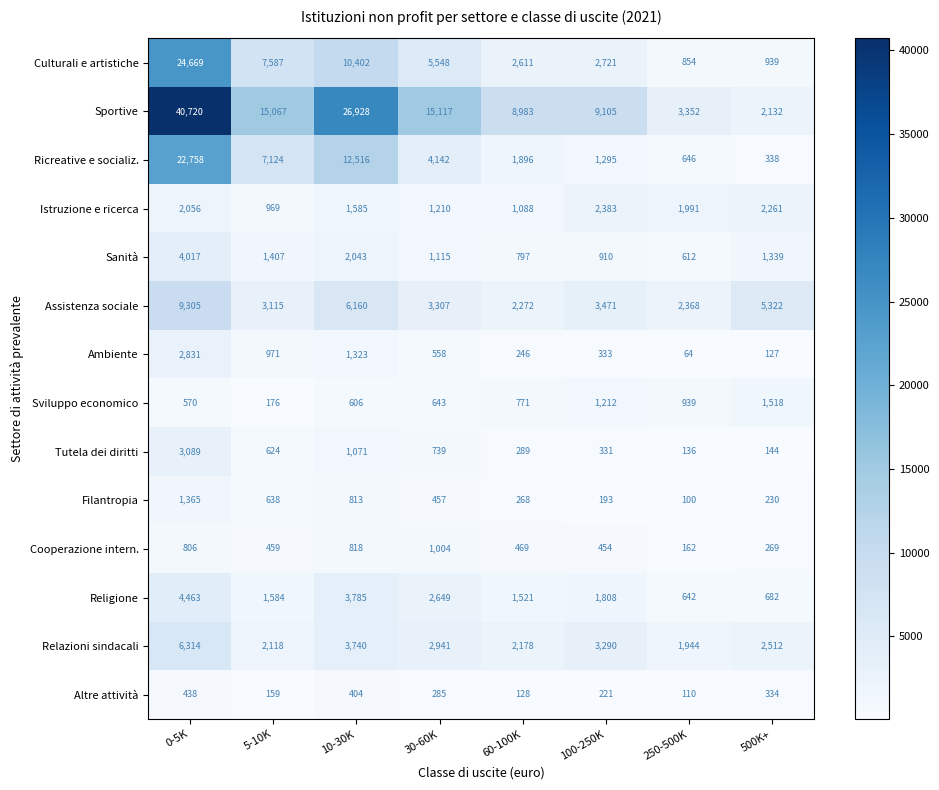

Is it true that Istruzione e ricerca equals 1585 at 10-30K?

True